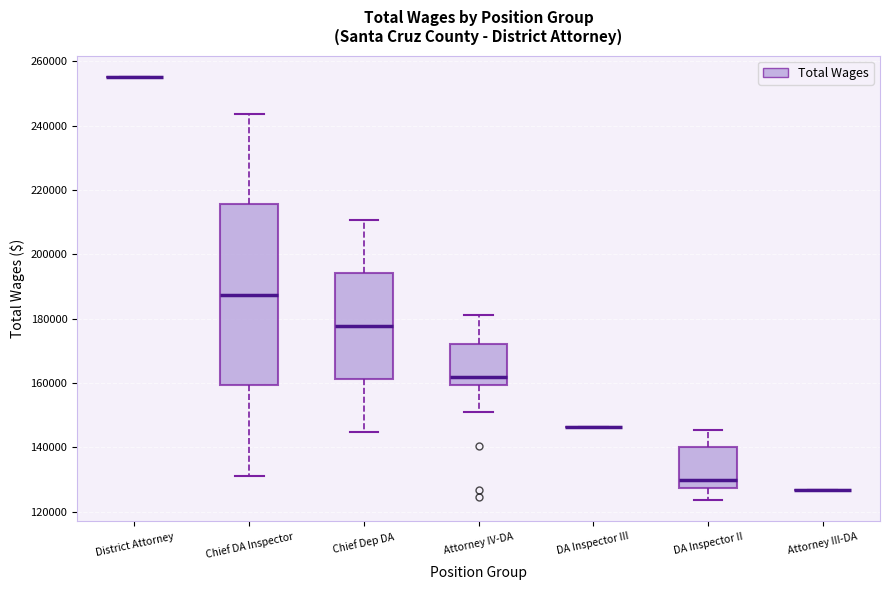

Reading left to right, transcribe this box plot: for each box, give where its median line is, the range the box spans, and where its two whiskers end, as read against the y-axis. The values are not printed on the chart, so give them approximately, as read against the axis.

District Attorney: box collapsed to a line at 256000, whiskers 256000 to 256000
Chief DA Inspector: median 188000, box 160000 to 216000, whiskers 132000 to 244000
Chief Dep DA: median 178000, box 162000 to 194000, whiskers 144000 to 210000
Attorney IV-DA: median 162000, box 160000 to 172000, whiskers 150000 to 182000
DA Inspector III: box collapsed to a line at 146000, whiskers 146000 to 146000
DA Inspector II: median 130000, box 128000 to 140000, whiskers 124000 to 146000
Attorney III-DA: box collapsed to a line at 126000, whiskers 126000 to 126000